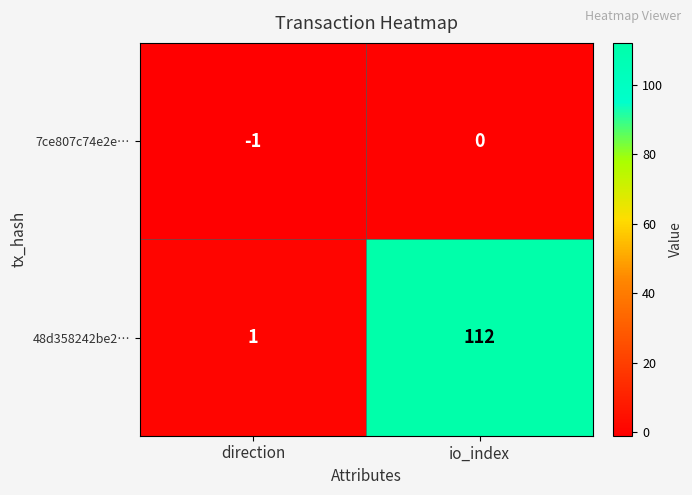

Reading left to right, what are all the values shown in this chart?

7ce807c74e2e…: -1	0
48d358242be2…: 1	112